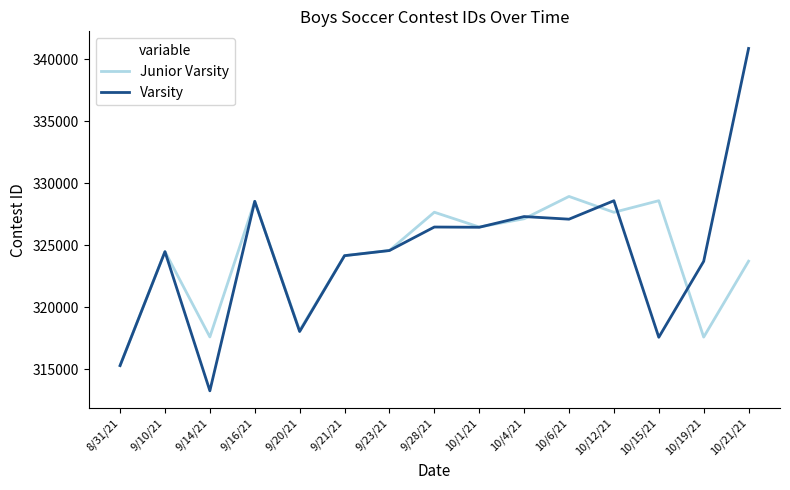

Which series has the largest total across all categories?

Varsity